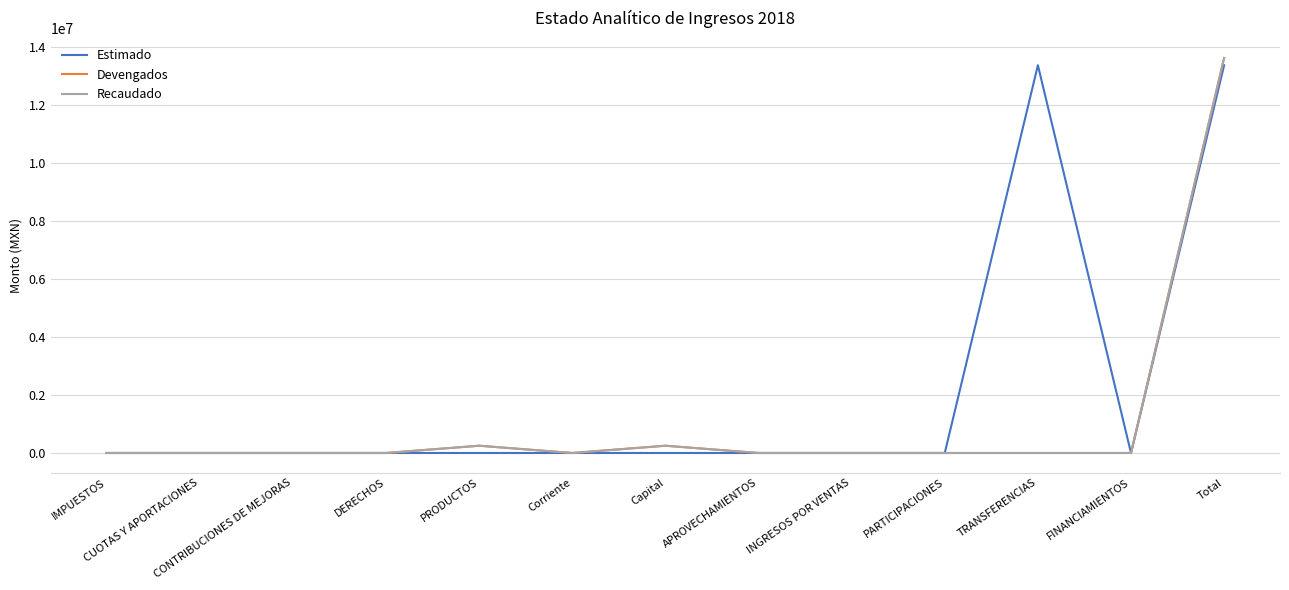

True or false: Recaudado has more than 2 points higher than both neighbors.

False